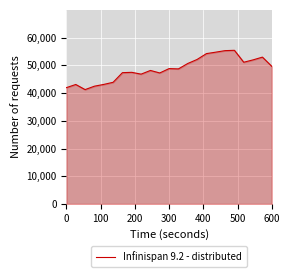

What is the minimum value shown in the chart?

41260